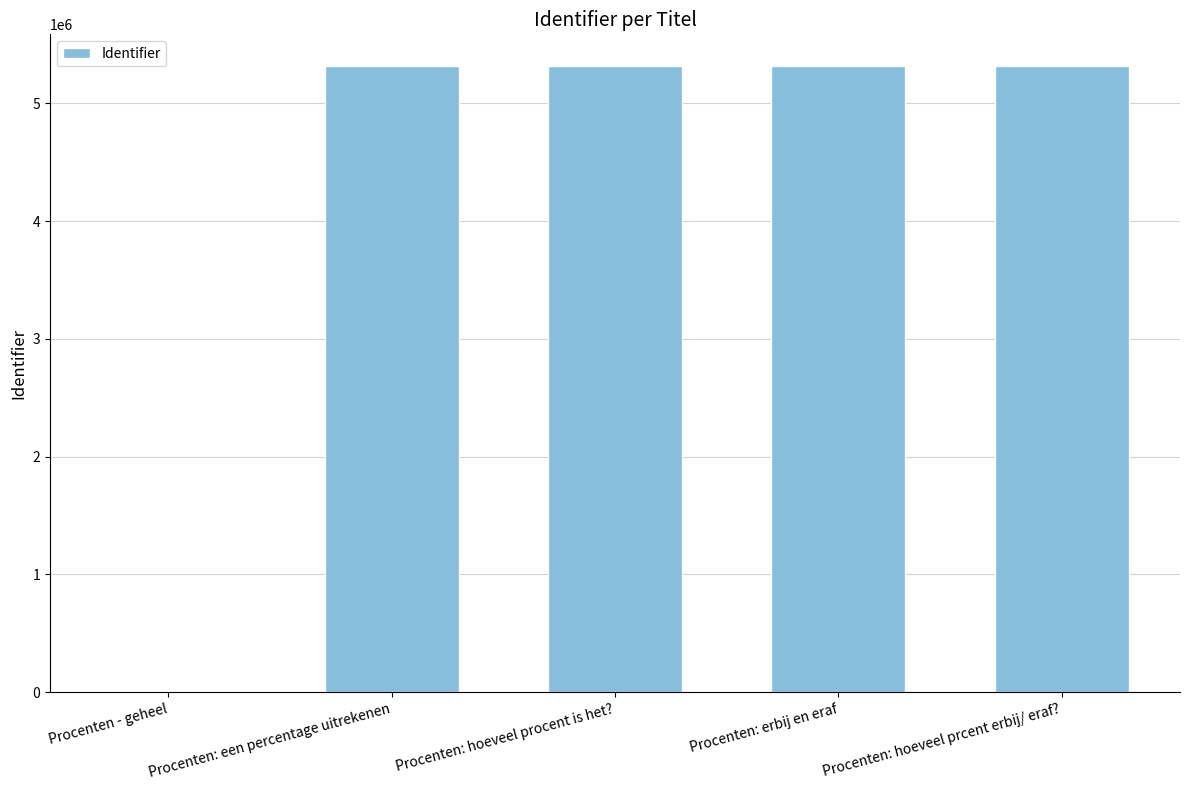

True or false: the data shows 2006545 at Procenten: een percentage uitrekenen.

False